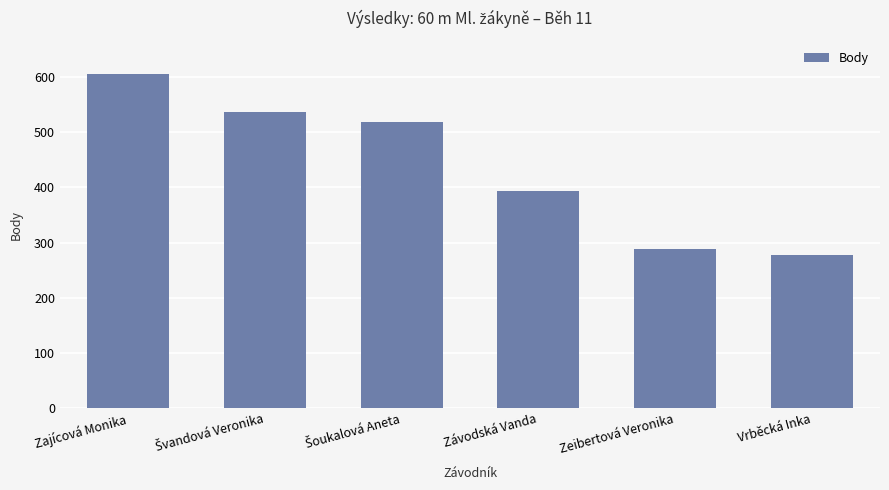

What is the label of the 6th bar from the left?

Vrběcká Inka